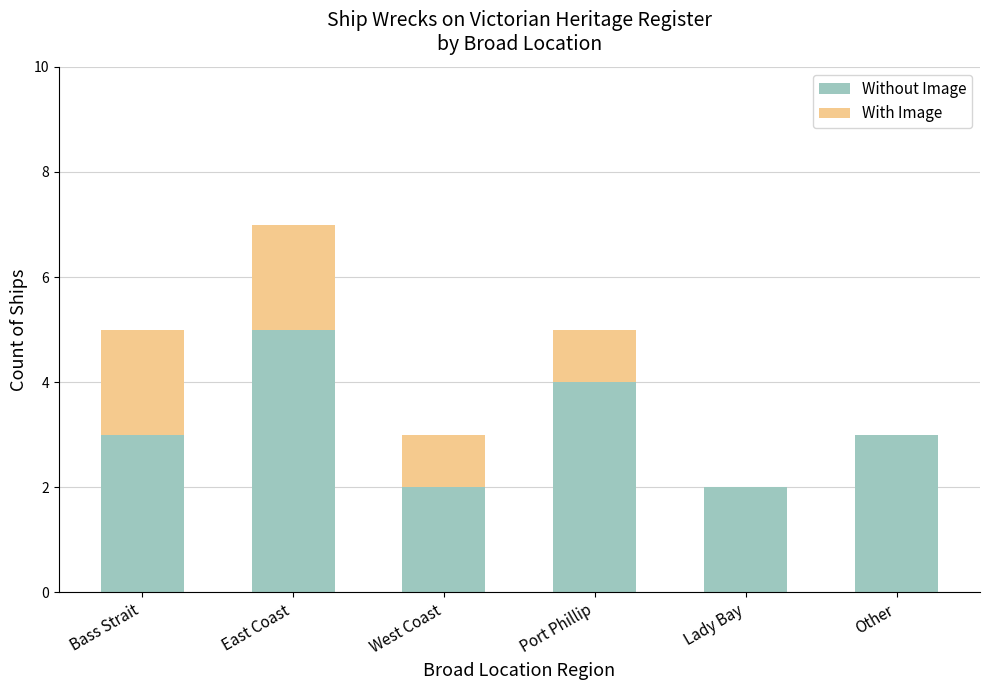

What are all the series names shown in the legend?

Without Image, With Image